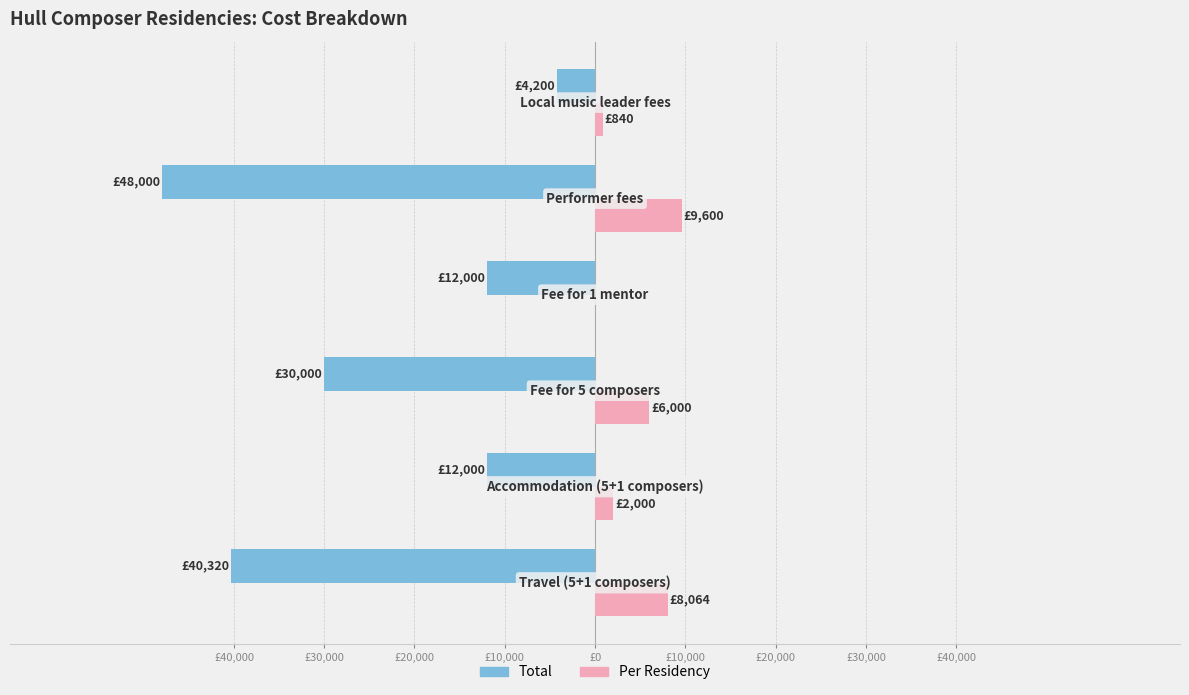

What are all the series names shown in the legend?

Total, Per Residency